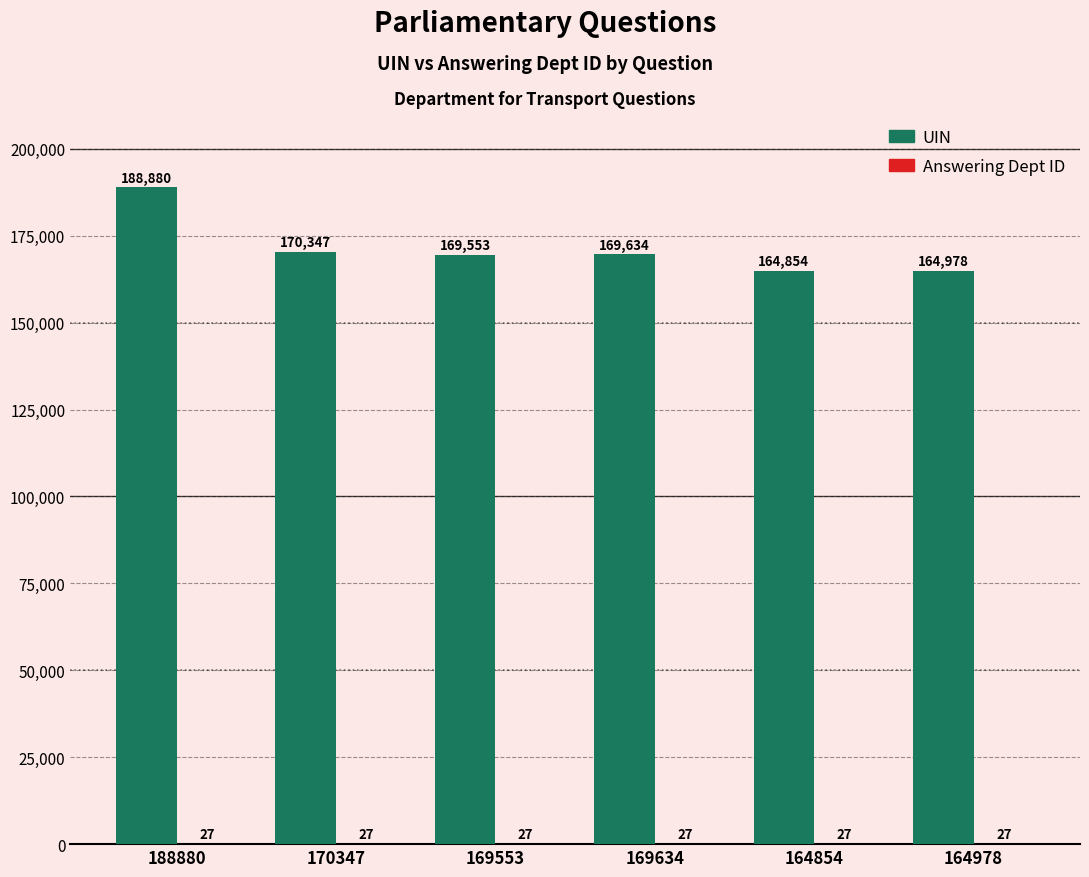

What value does the UIN series have at 169553, to the nearest 10?

169550